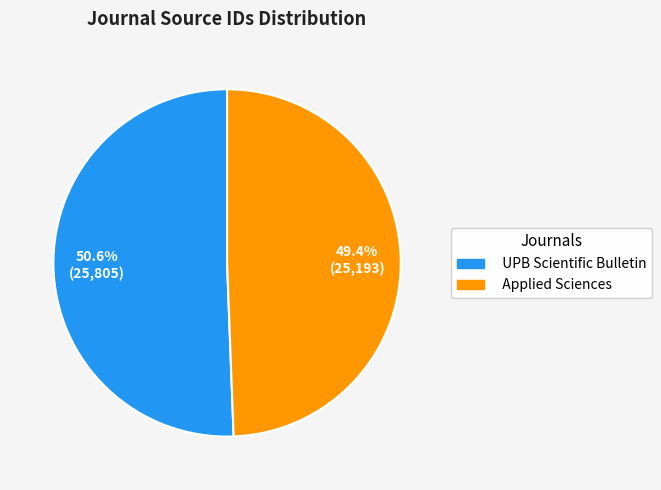

The Applied Sciences slice represents 49% of the pie. True or false?

True